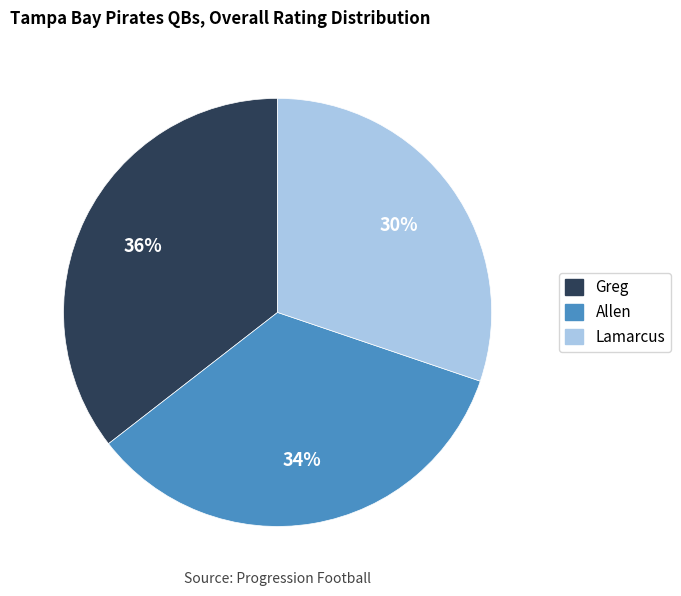

Which slice is the largest?

Greg